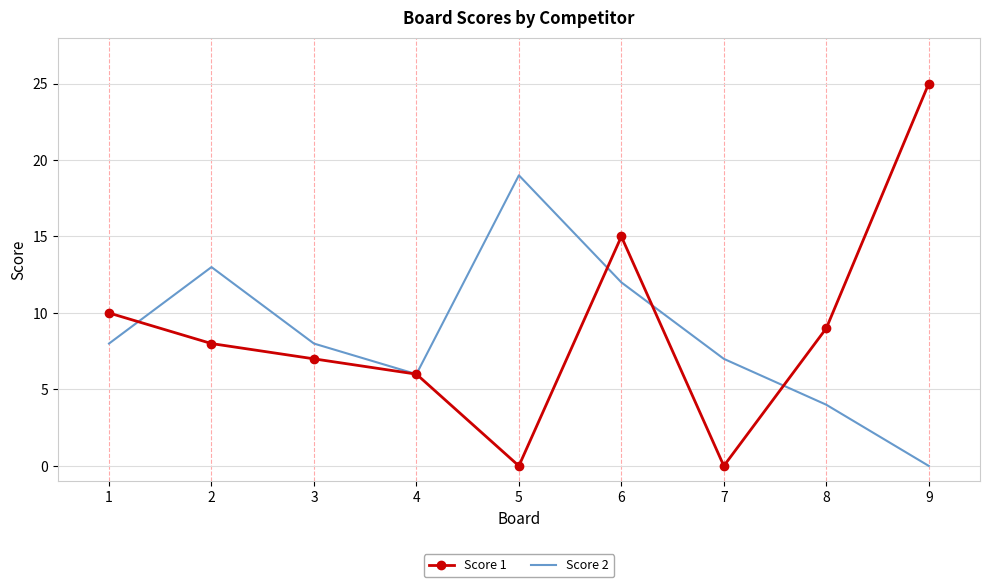

Between which two adjacent categories do Score 2 and Score 1 first intersect?

1 and 2